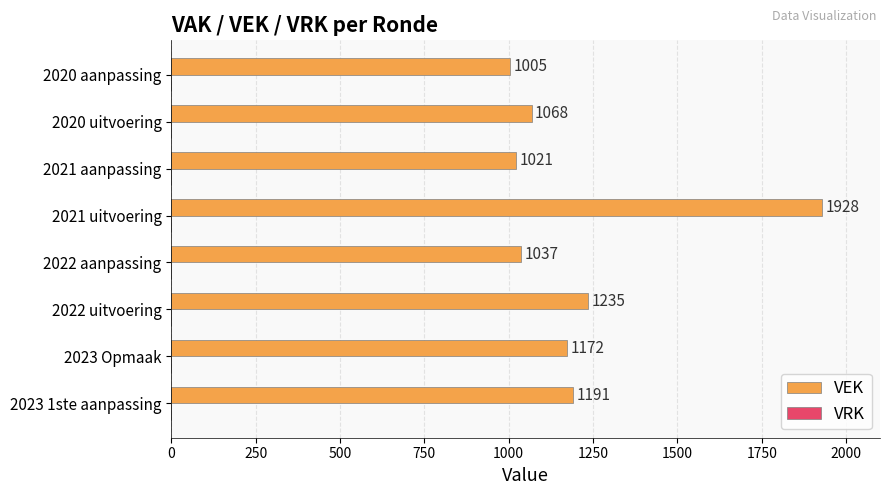

Between 2022 uitvoering and 2021 uitvoering, which is larger?

2021 uitvoering